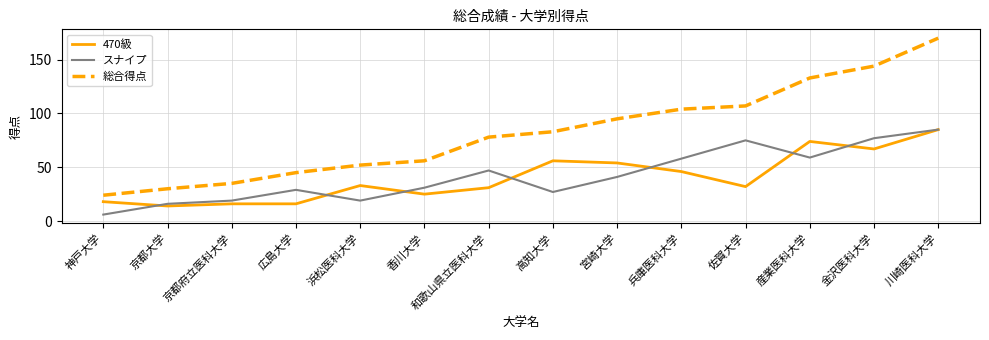

True or false: 総合得点 and 470級 intersect in this chart.

False